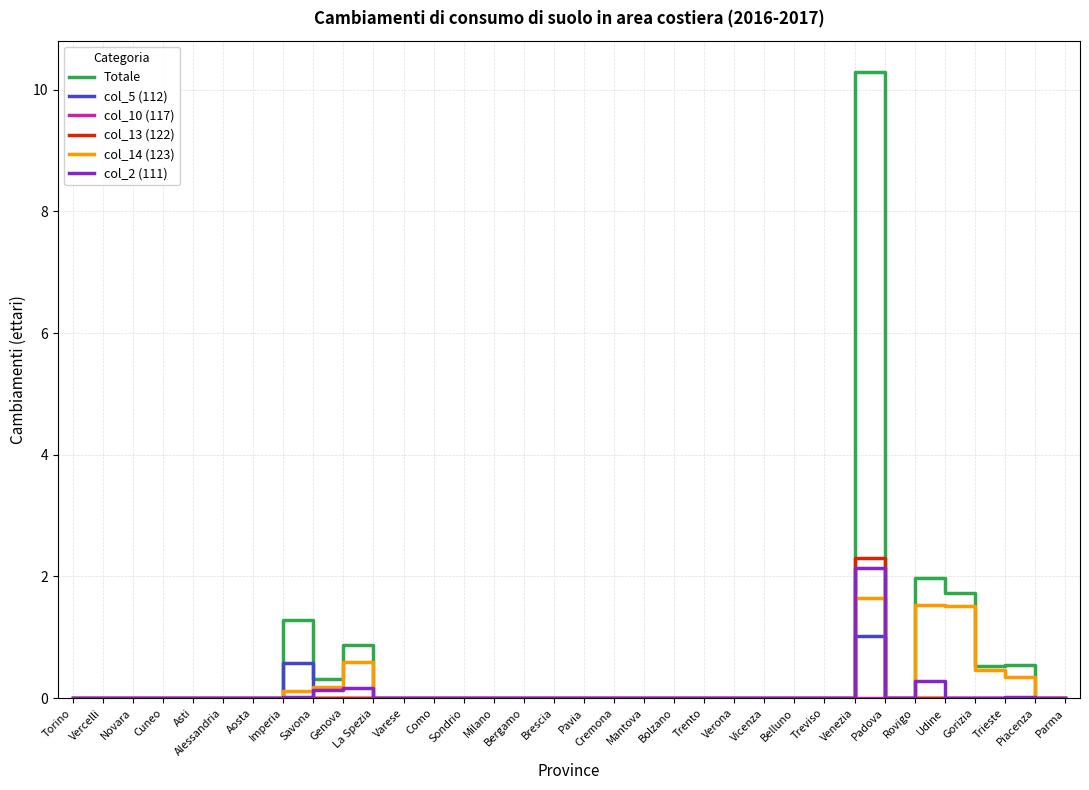

Which series has the widest spread of values?

Totale